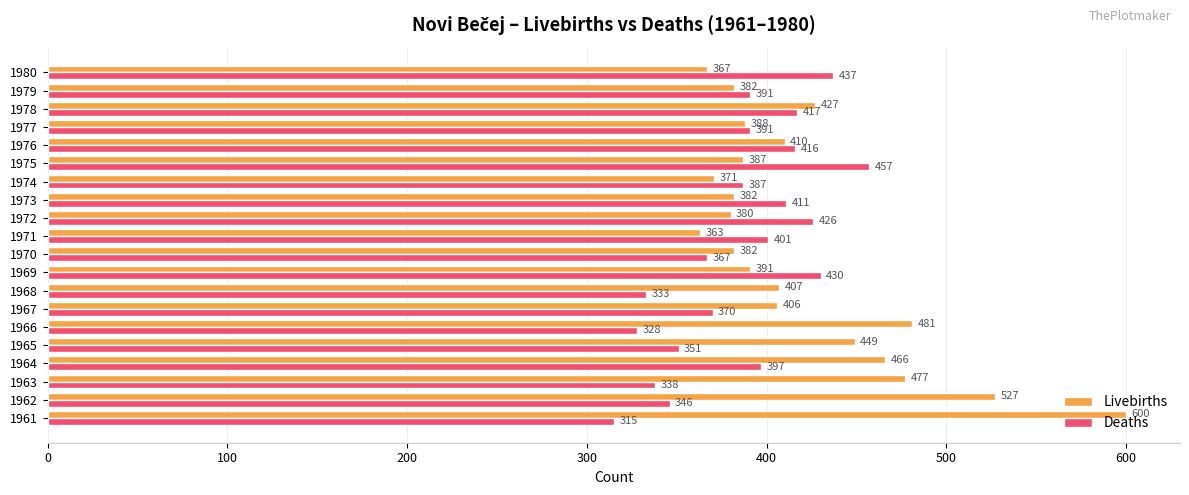

Between 1965 and 1973, which series saw the biggest shift?

Livebirths